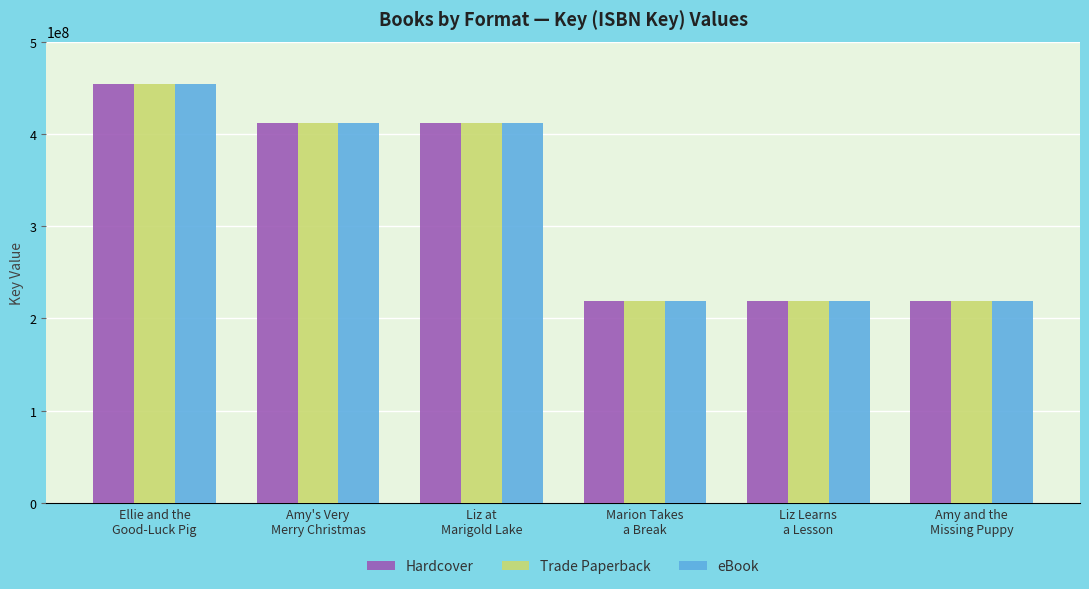

What is the difference between the maximum and minimum values in the Trade Paperback series?

234324351